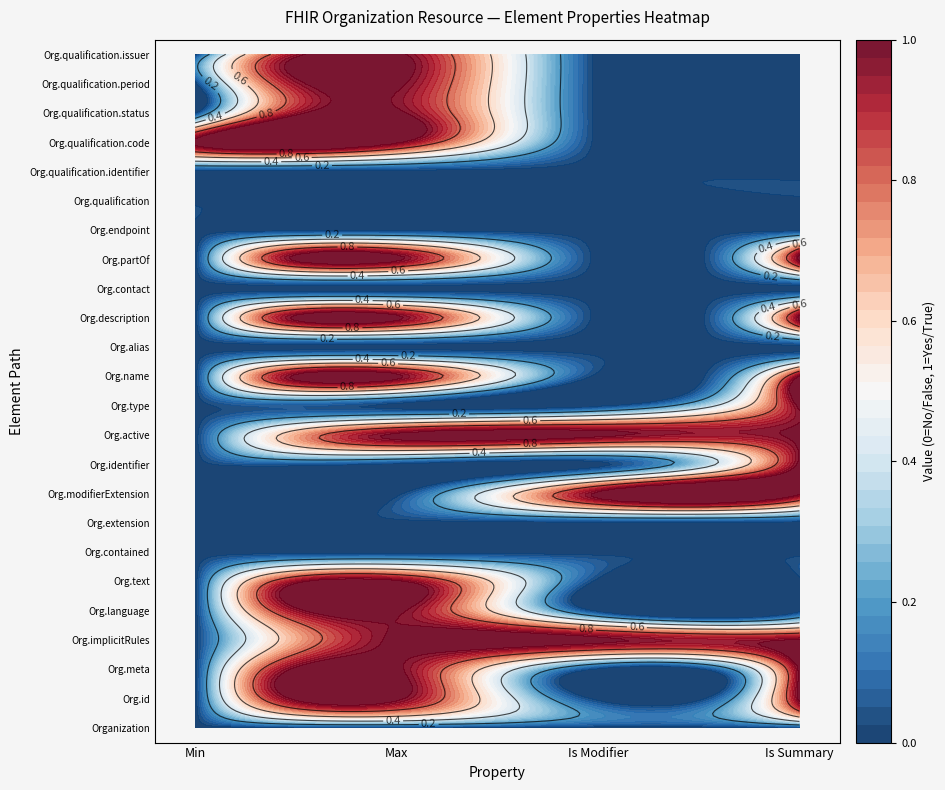

What is the difference between the min_values values at 20 and 22?

1